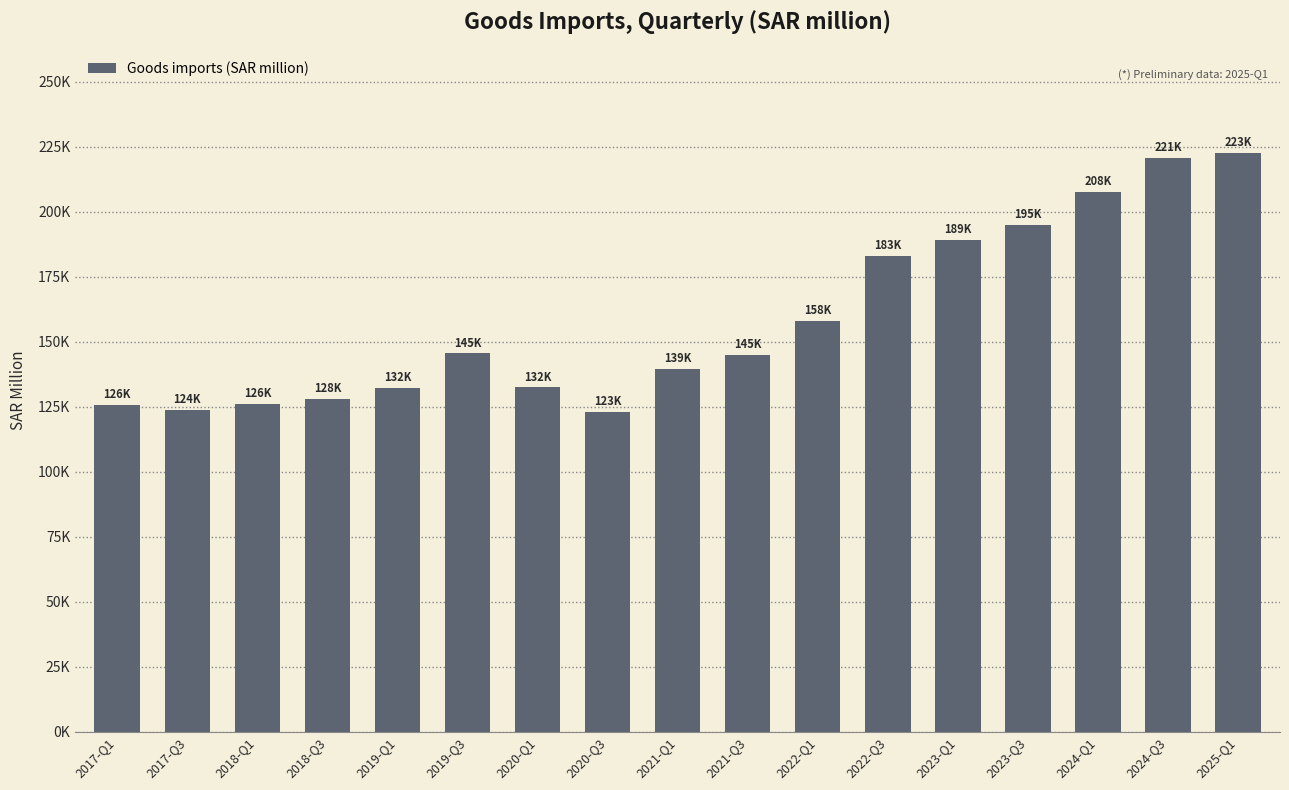

Does the chart contain stacked bars?

No